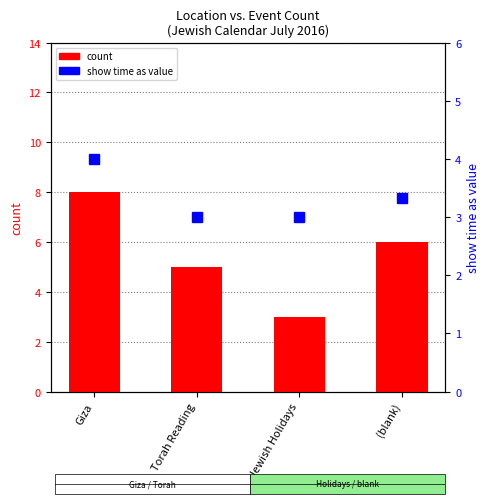

What is the average value of the show time as (mean) series?

3.3